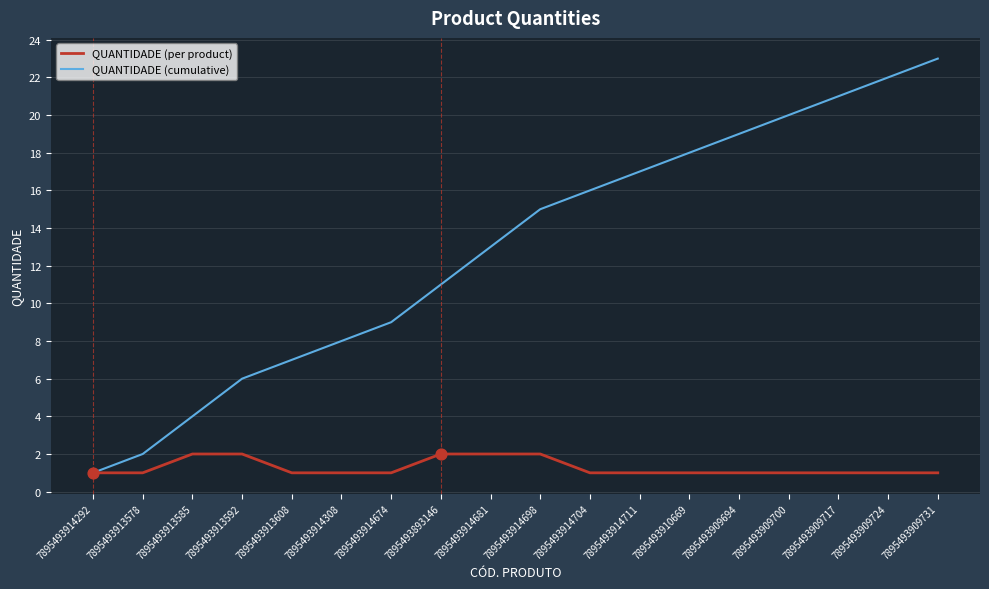

What are all the series names shown in the legend?

QUANTIDADE (per product), QUANTIDADE (cumulative)